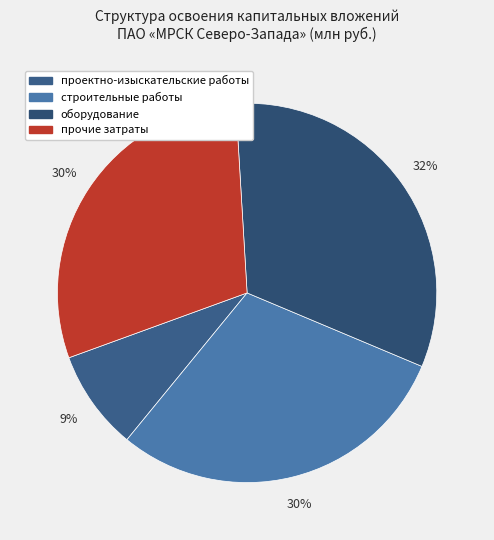

How many slices are in this pie chart?

4